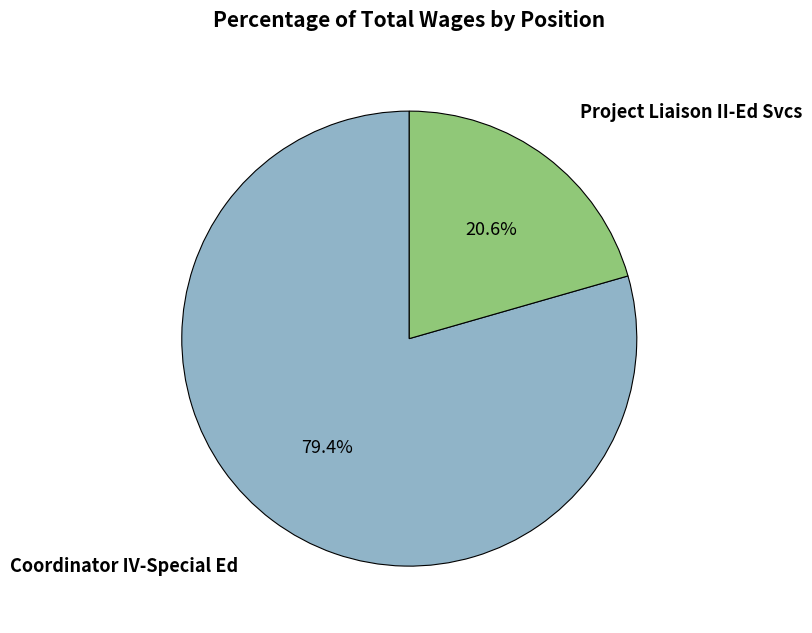

Is there any slice that represents more than half of the pie?

Yes